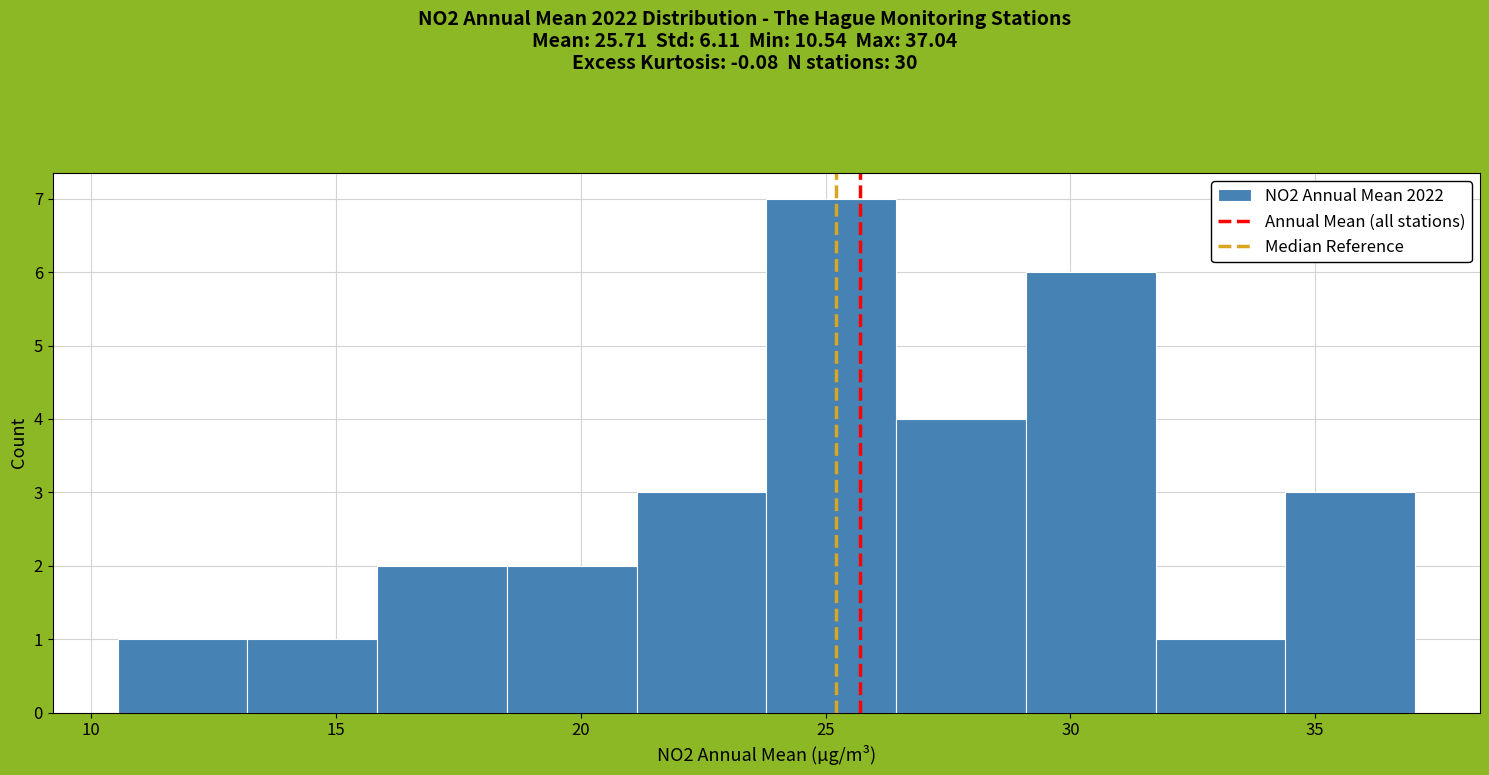

What is the height of the bar covering 34.5 to 37.0 on the x-axis? Neither the bar edges nor the heights are printed on the chart, so give them approximately, as read against the axes.

3